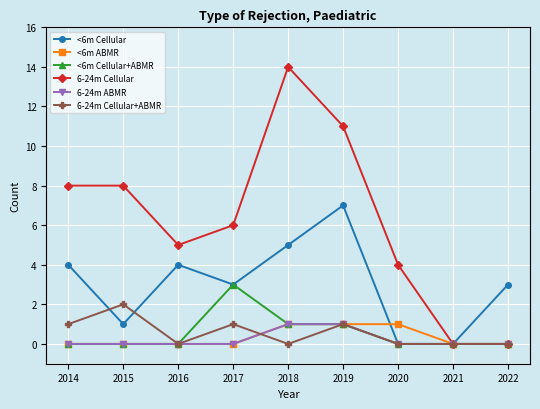

The <6m ABMR series shows -1 at 2016. True or false?

False